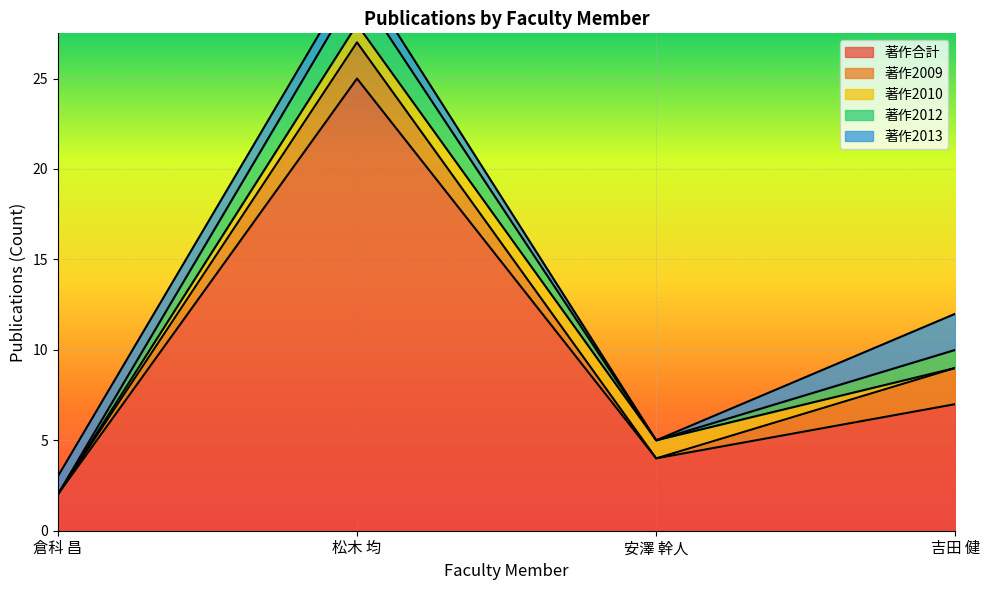

Where is the first local minimum for 著作合計?

安澤 幹人